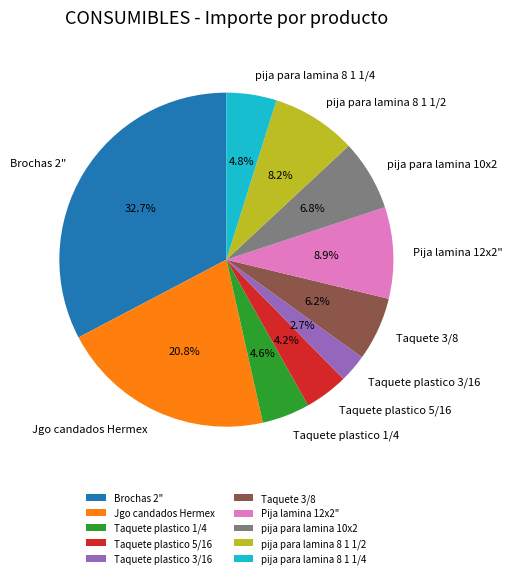

Count the number of slices in the pie.

10